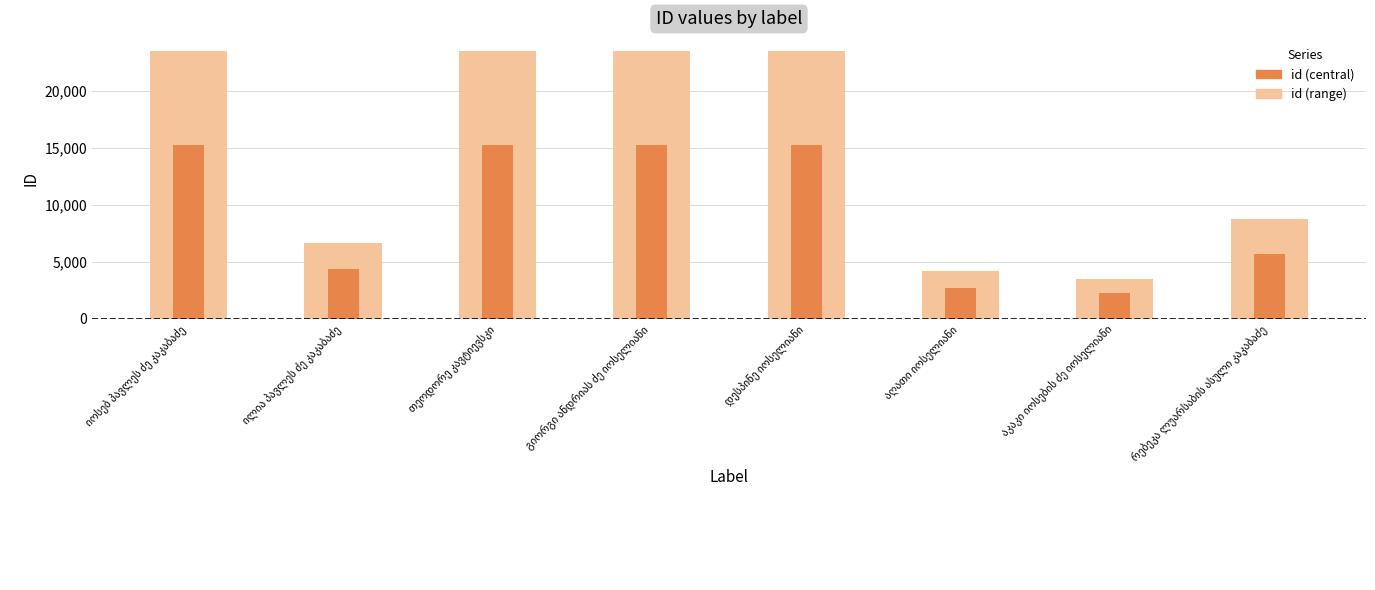

Is it true that id (central) equals 2709.2 at აღათი იოსელიანი?

True